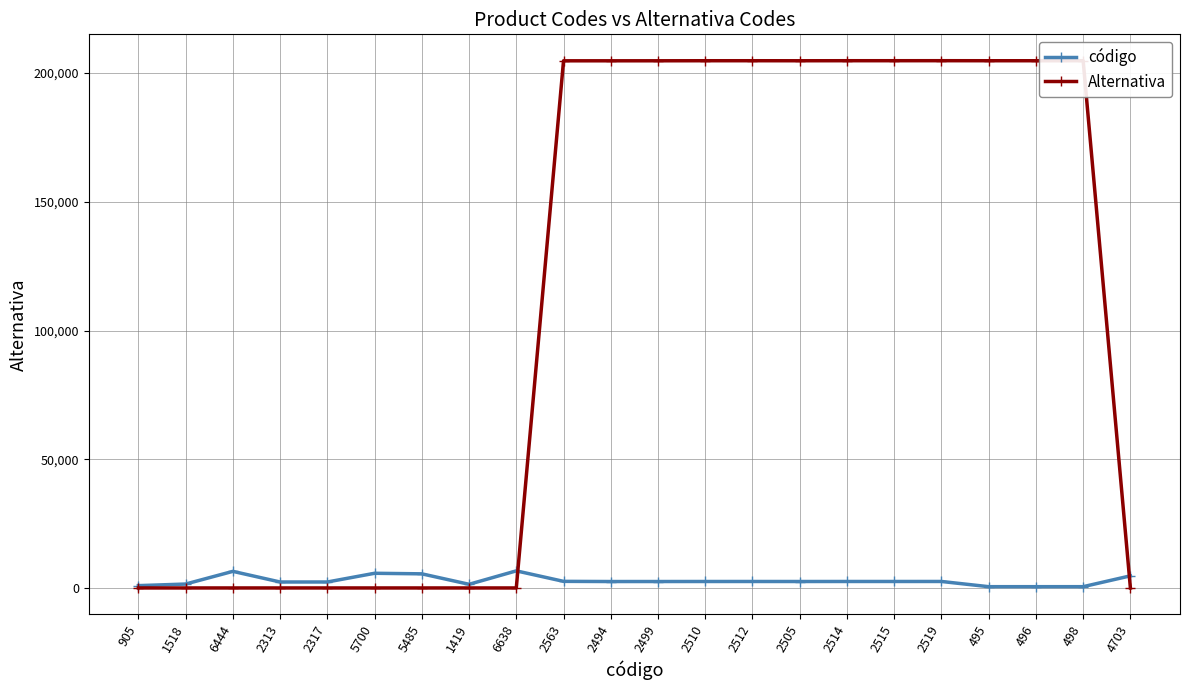

Which series has the largest range (max minus min)?

Alternativa